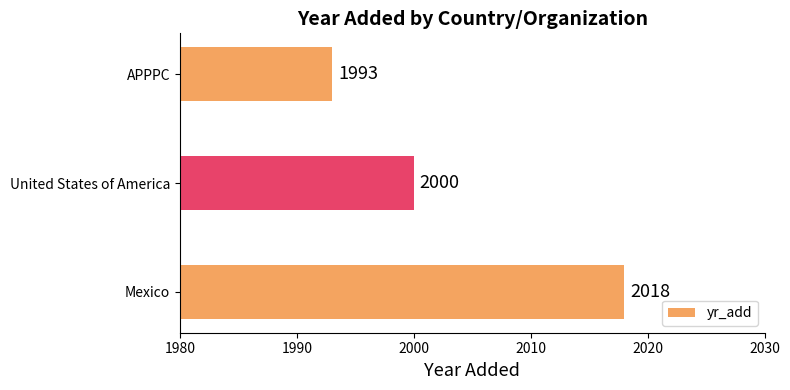

What is the sum of all values?

6011